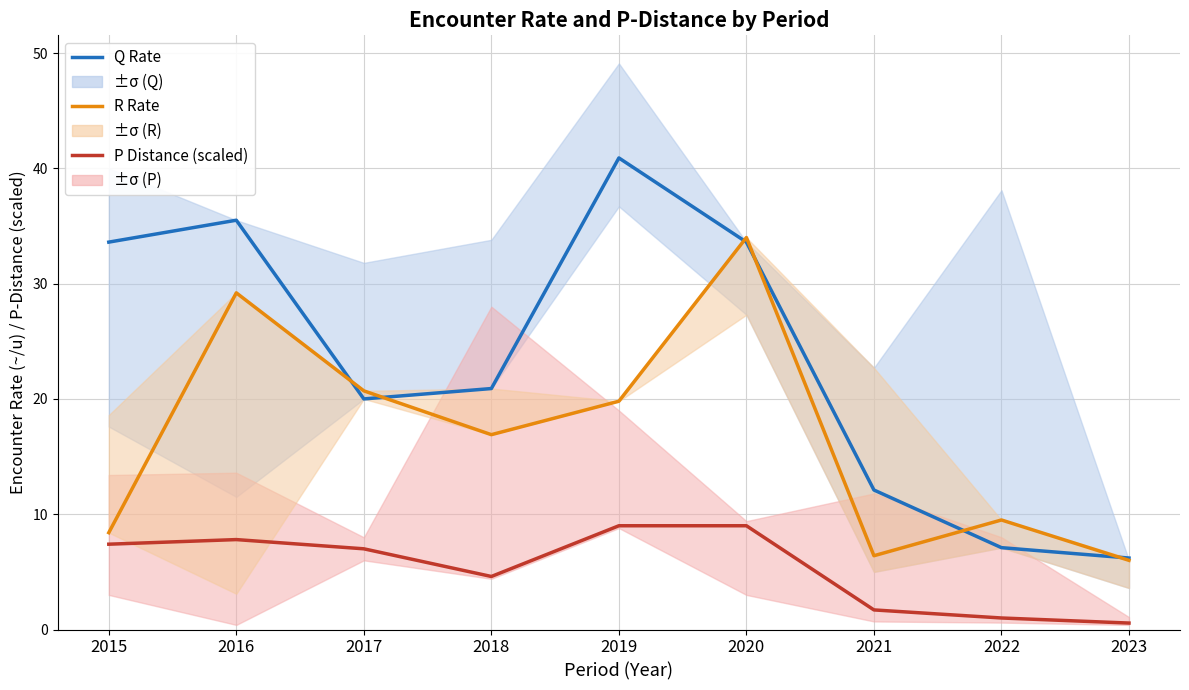

Which category has the lowest value in the R Rate series?

2023